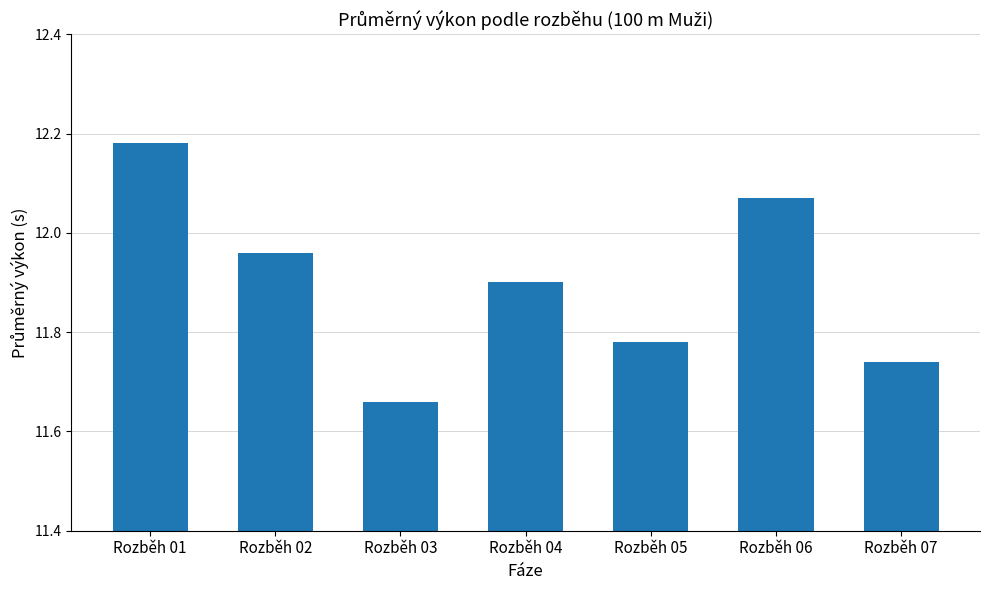

Between Rozběh 05 and Rozběh 06, which is larger?

Rozběh 06